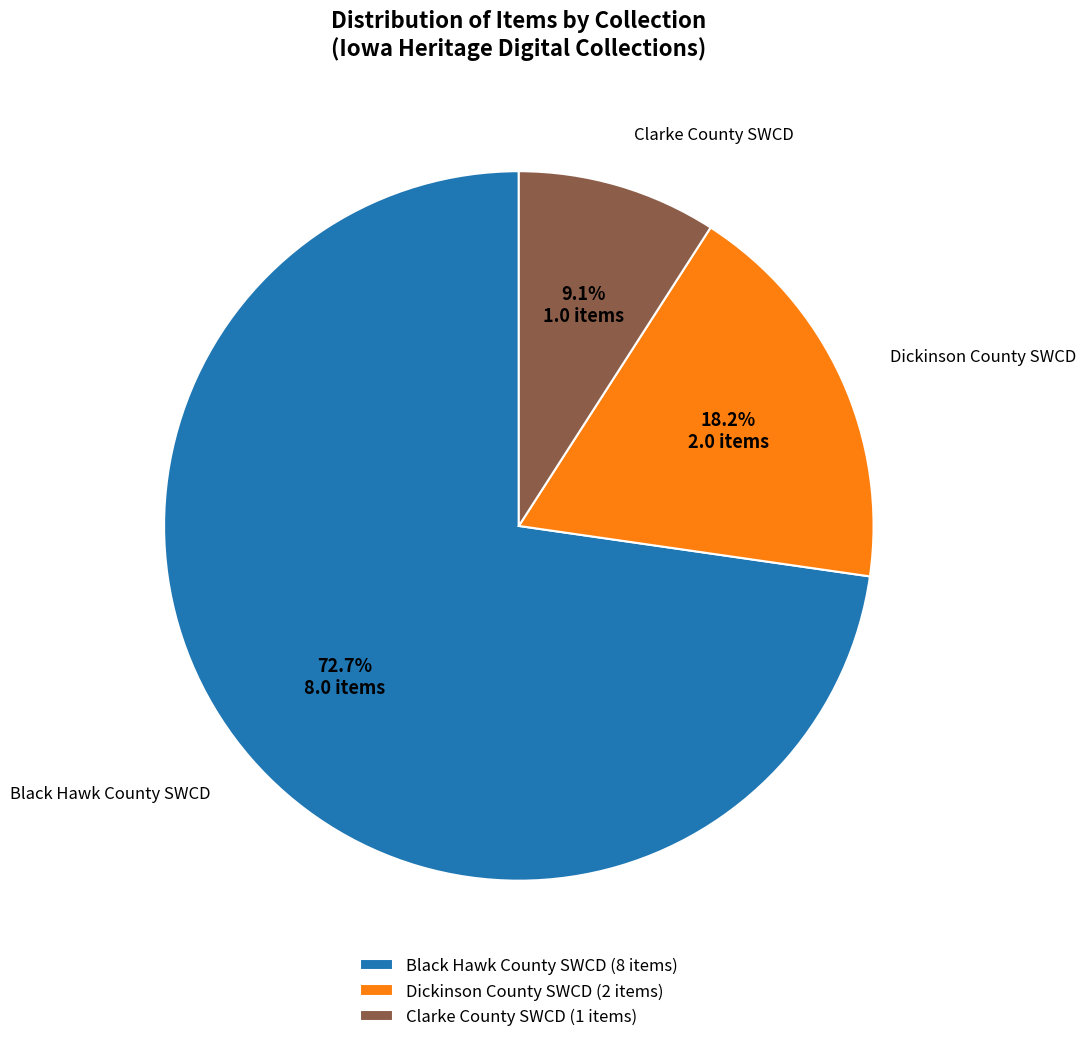

Which slice is the largest?

Black Hawk County SWCD (8 items)